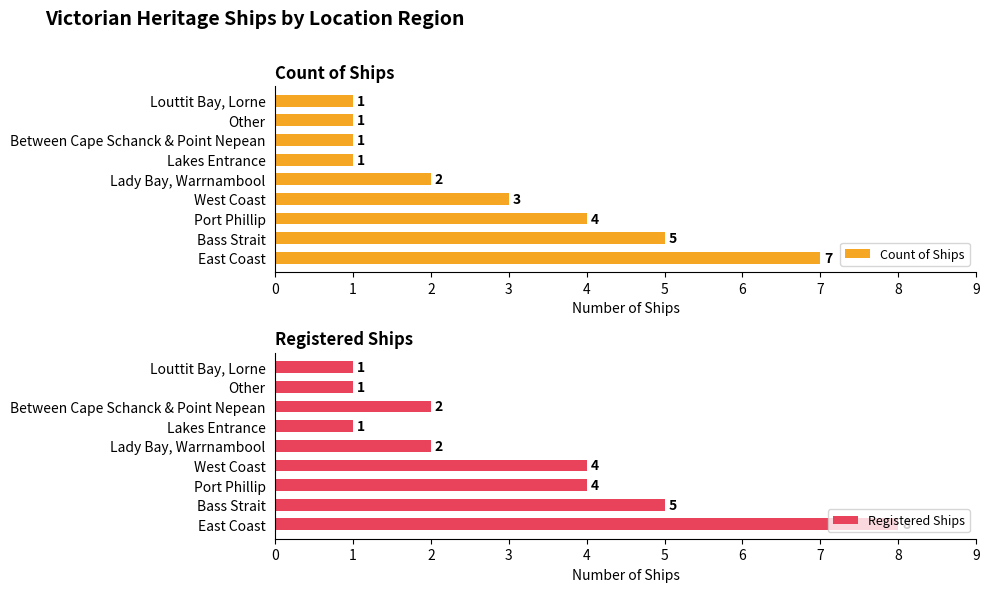

What is the lowest value of the Registered Ships series?

1